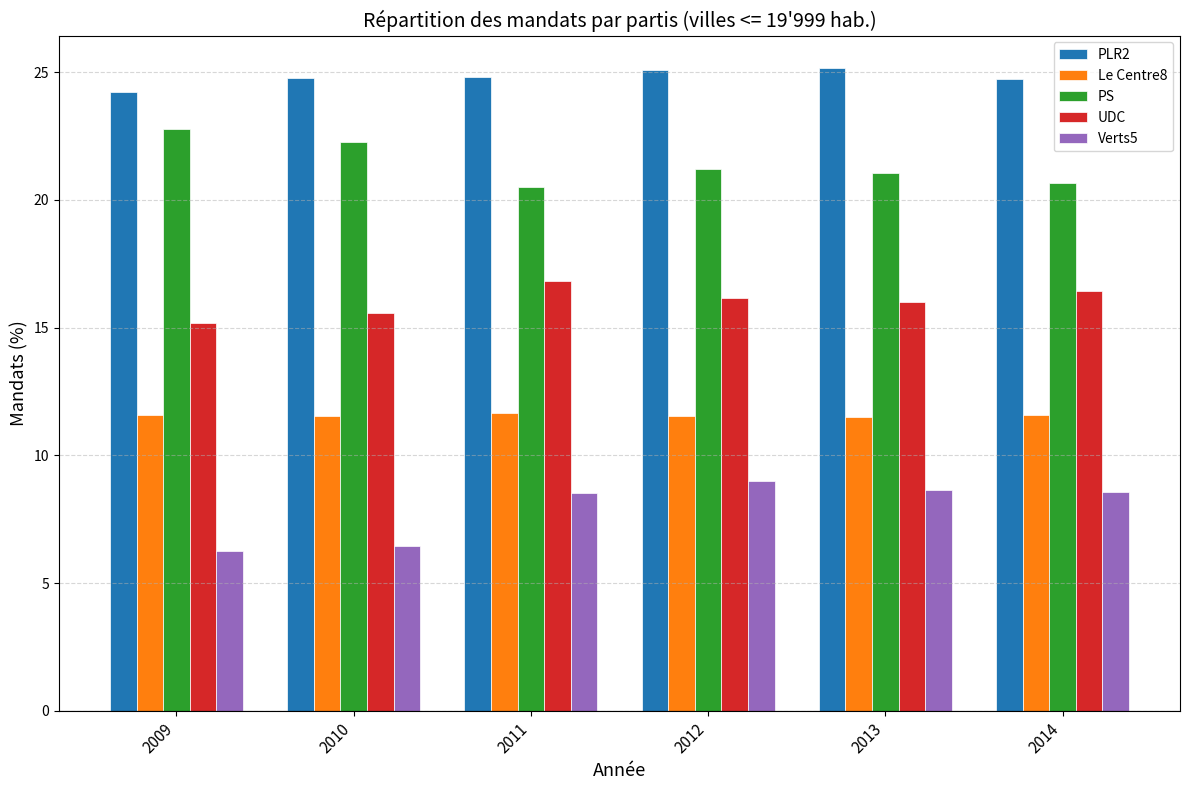

What is the difference between the UDC values at 2013 and 2014?

0.4